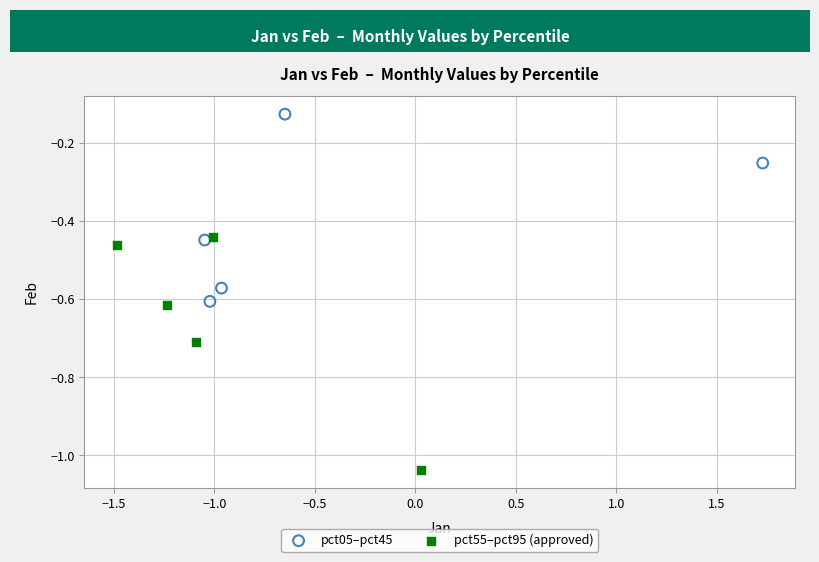

Which series contains the highest Y value?

pct05–pct45